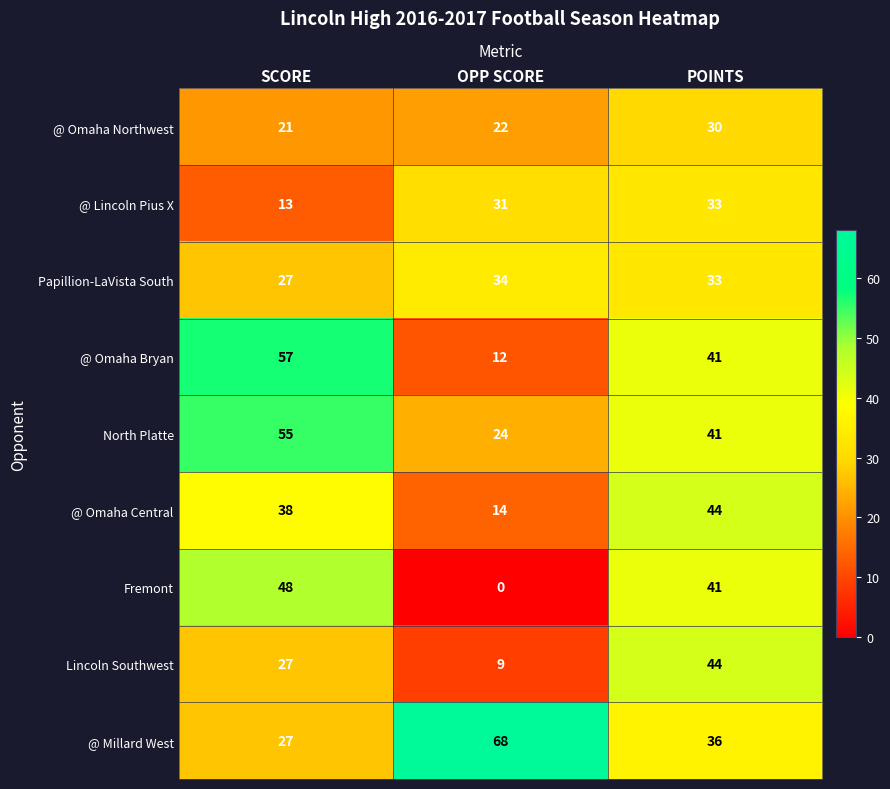

Count the number of data series in this chart.

9